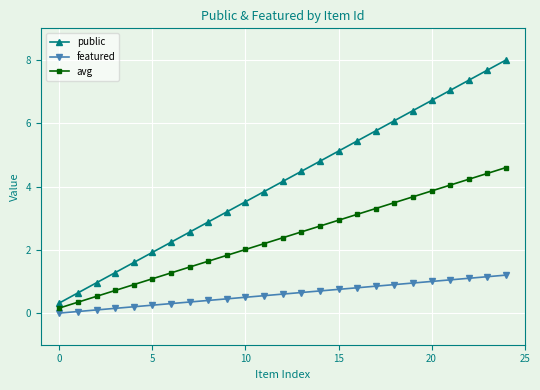

What is the maximum value for public?

8.0